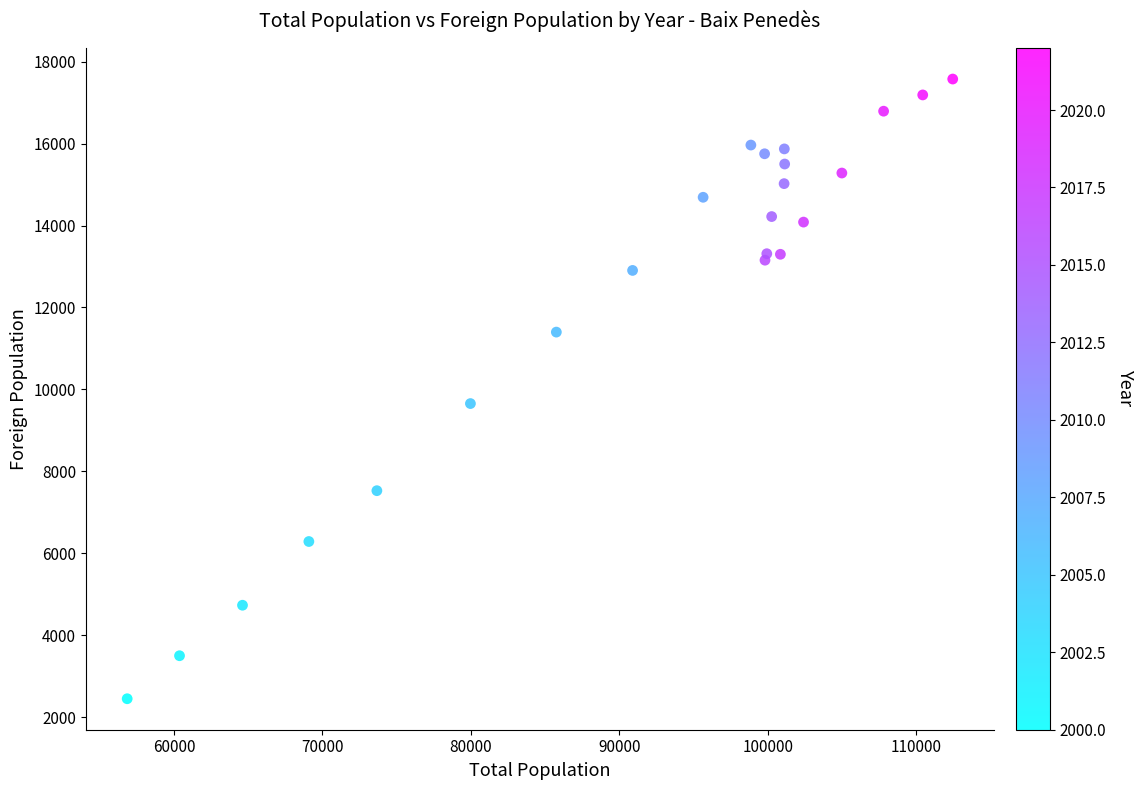

What Y value in the scatter plot is closest to 10012?

9654